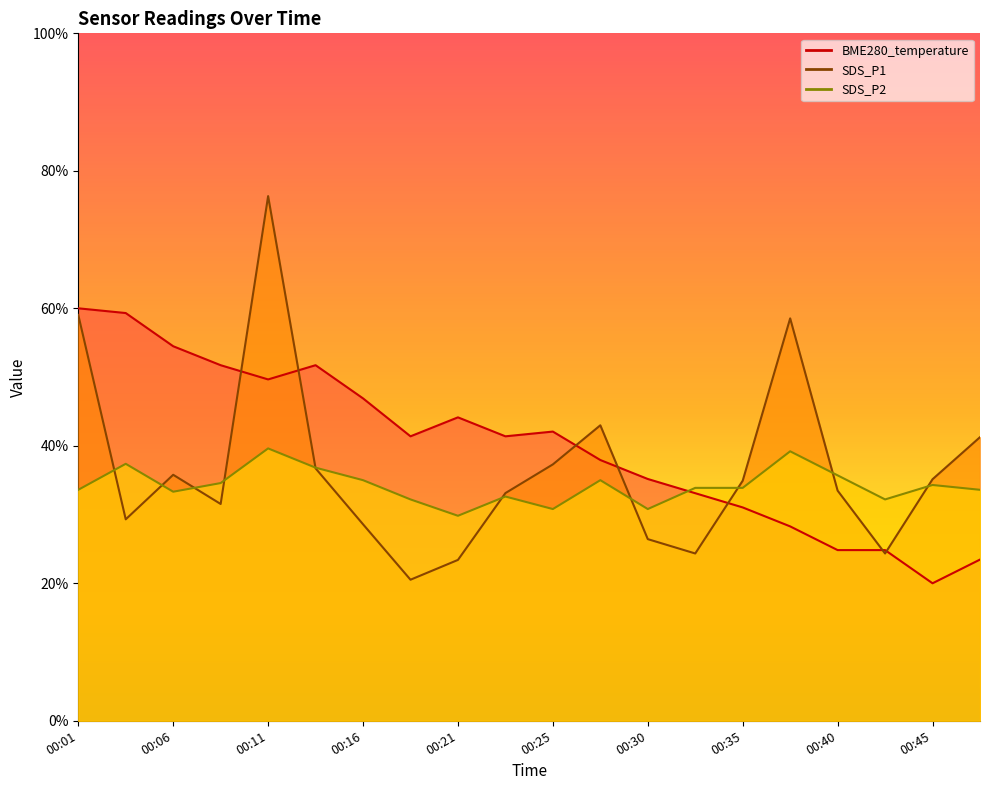

At which label does SDS_P2 reach its peak?

00:11